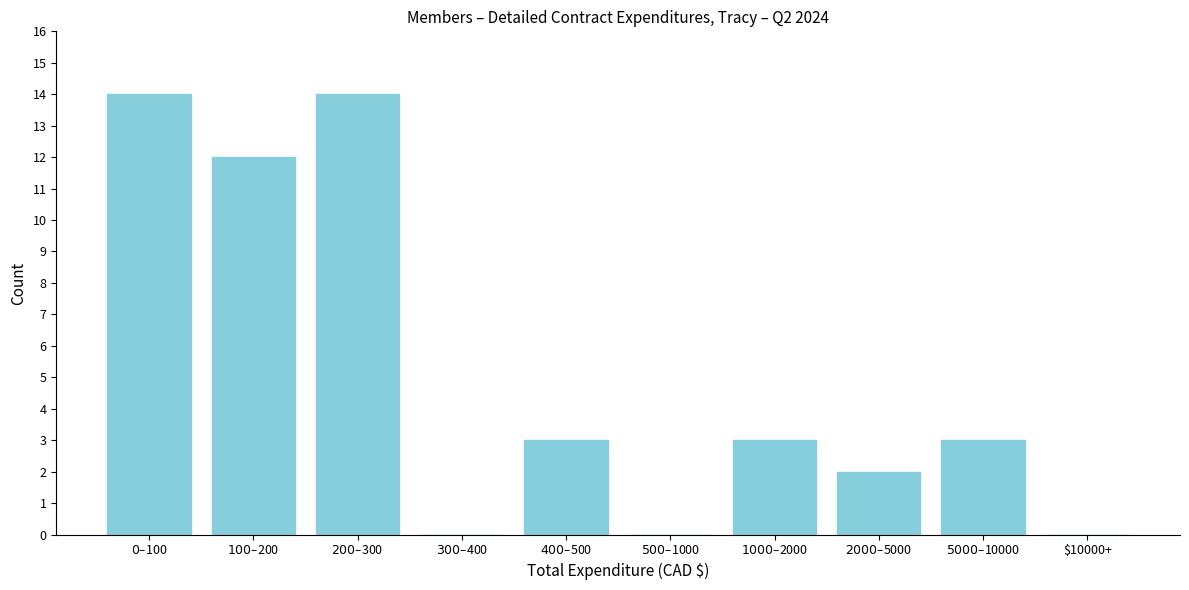

What is the sum of all values?

51